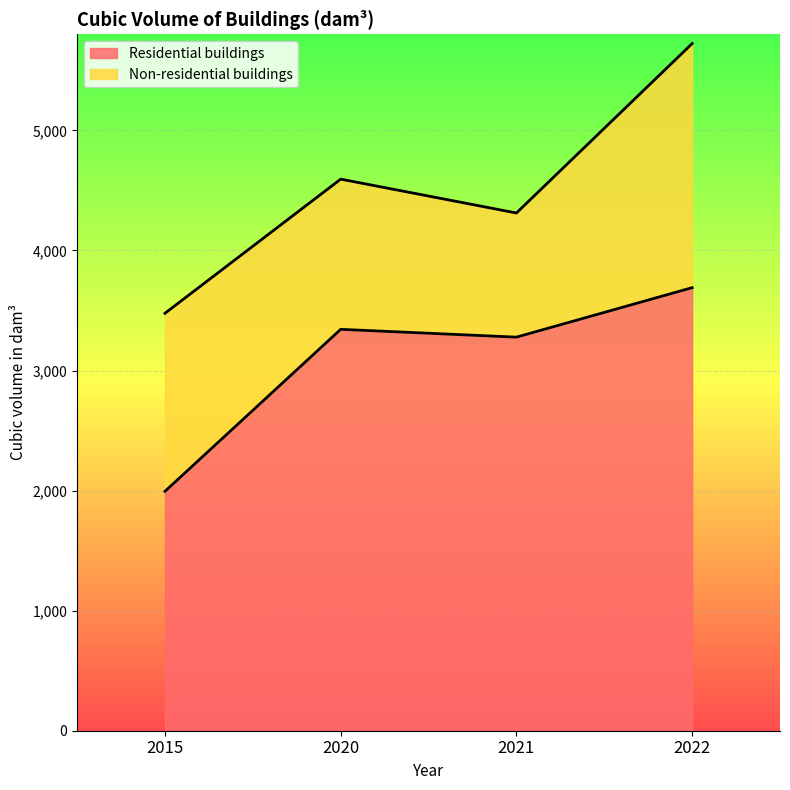

True or false: the data shows 3278 at 2021.

True